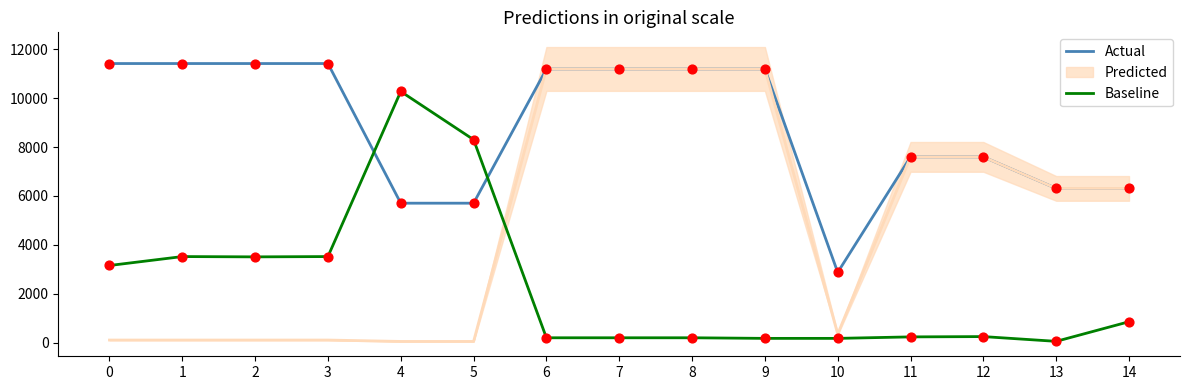

What is the total value across all series at 5?

14005.3